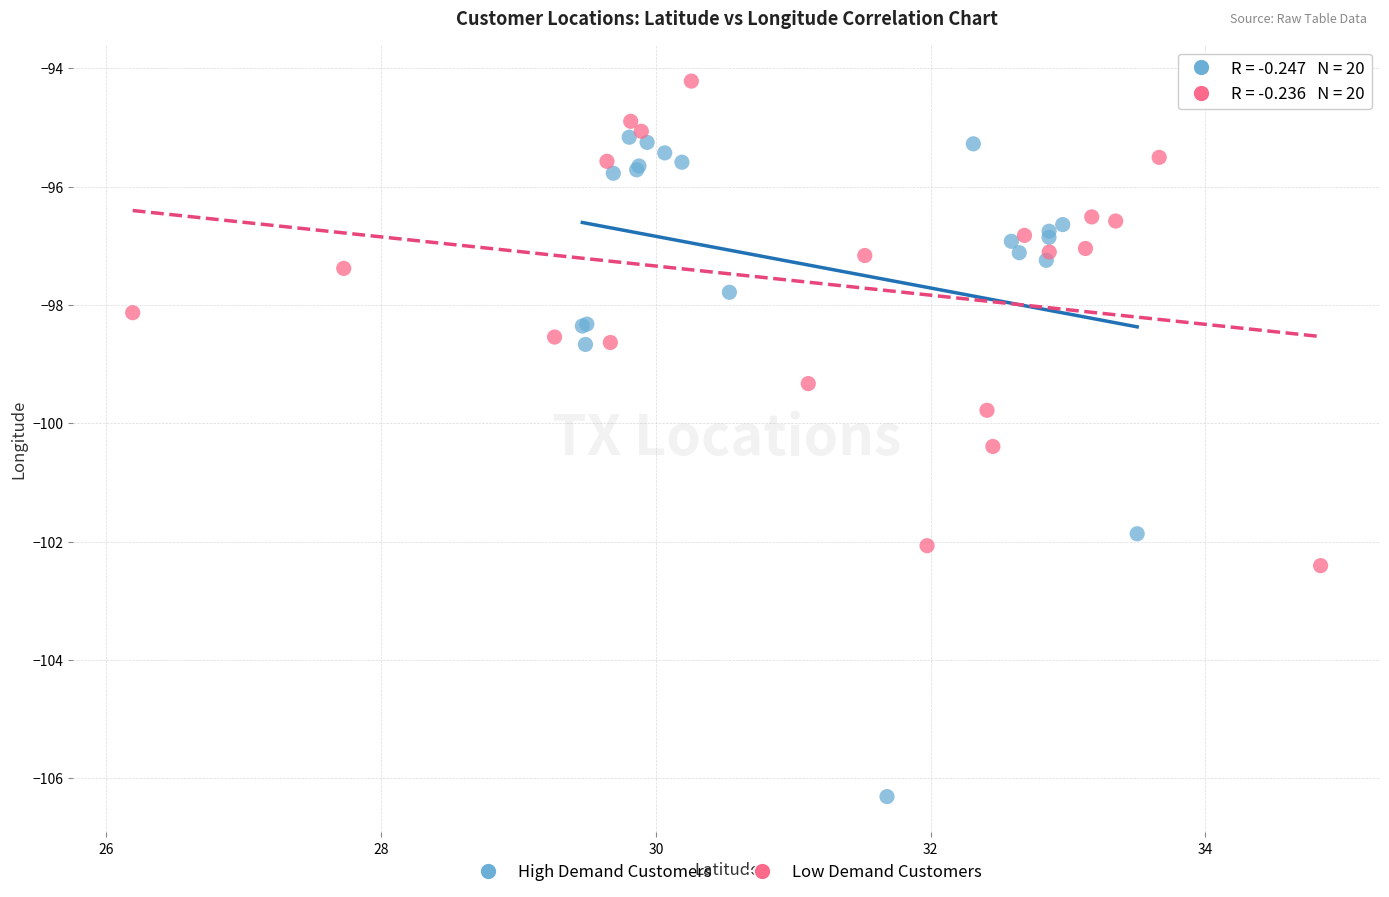

Which series has the largest Y range (max minus min)?

High Demand Customers